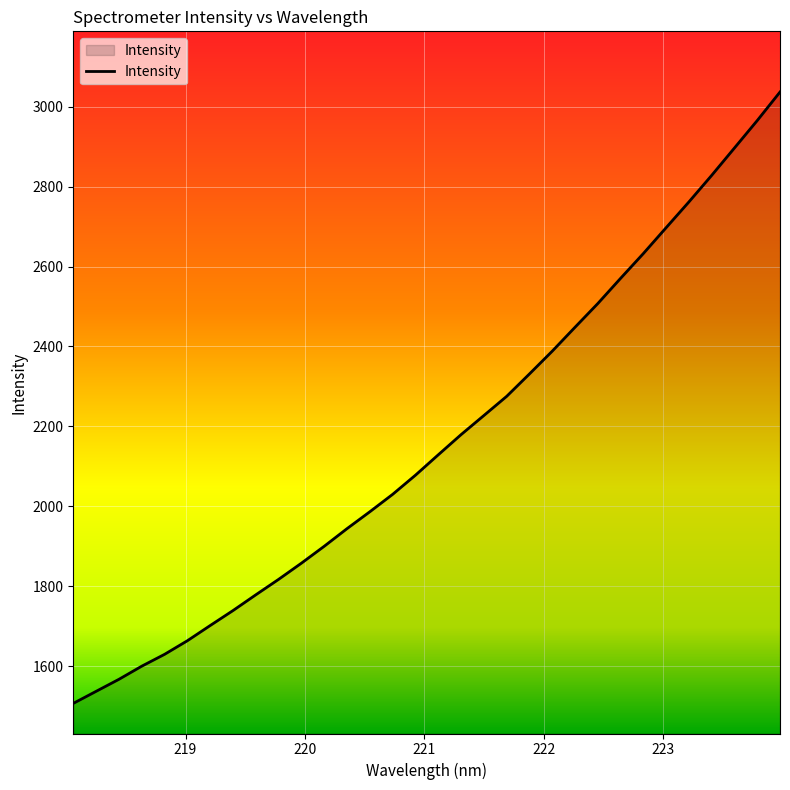

What is the smallest value displayed?

1506.8